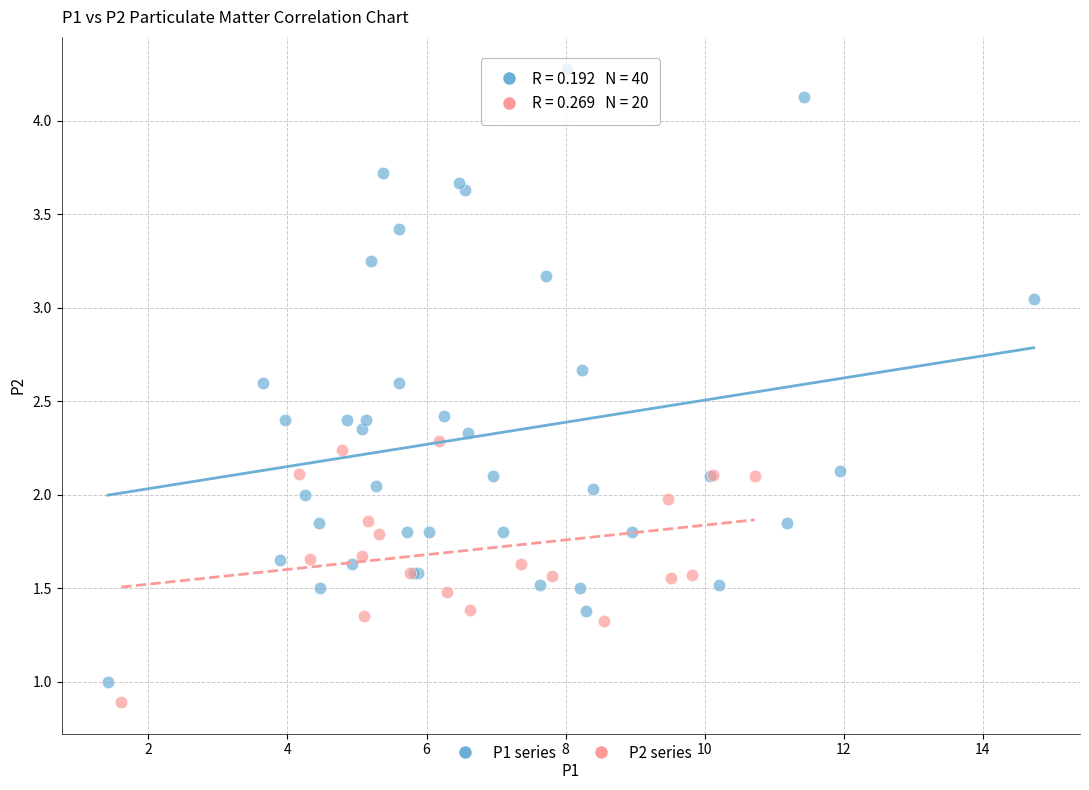

Which series contains the highest Y value?

P1 series